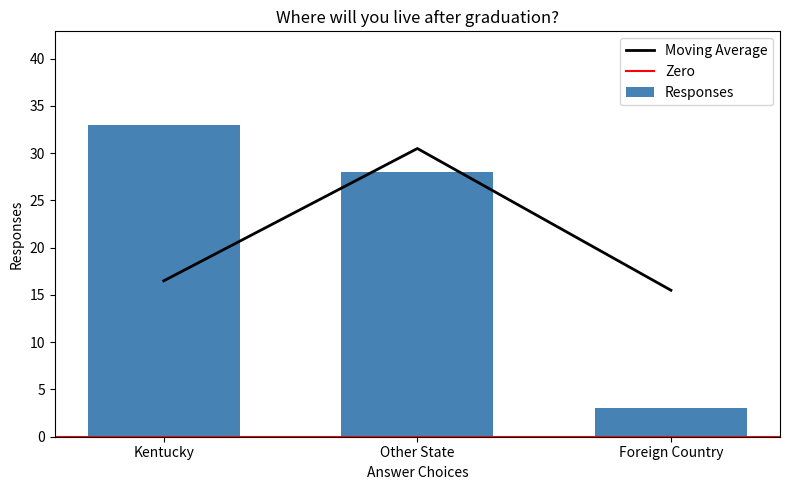

Reading left to right, list all the values displayed in this chart.

33	28	3